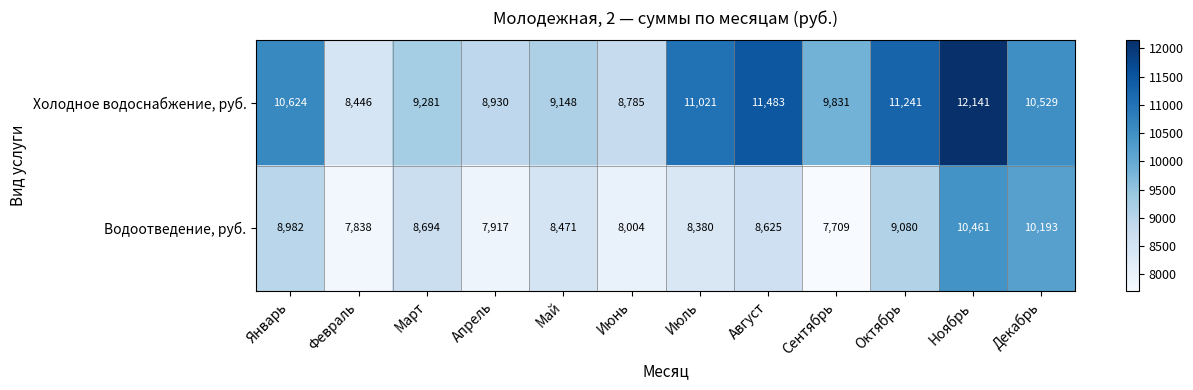

Reading right to left, list all the values displayed in this chart.

Холодное водоснабжение, руб.: 10529	12141	11241	9831	11483	11021	8785	9148	8930	9281	8446	10624
Водоотведение, руб.: 10193	10461	9080	7709	8625	8380	8004	8471	7917	8694	7838	8982